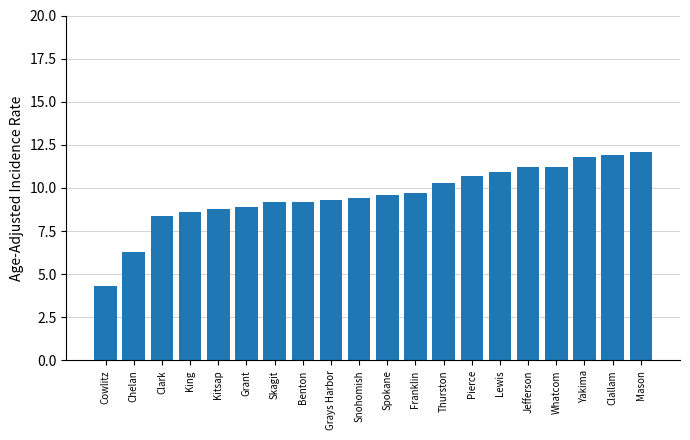

At which label does the data first exceed 9?

Skagit